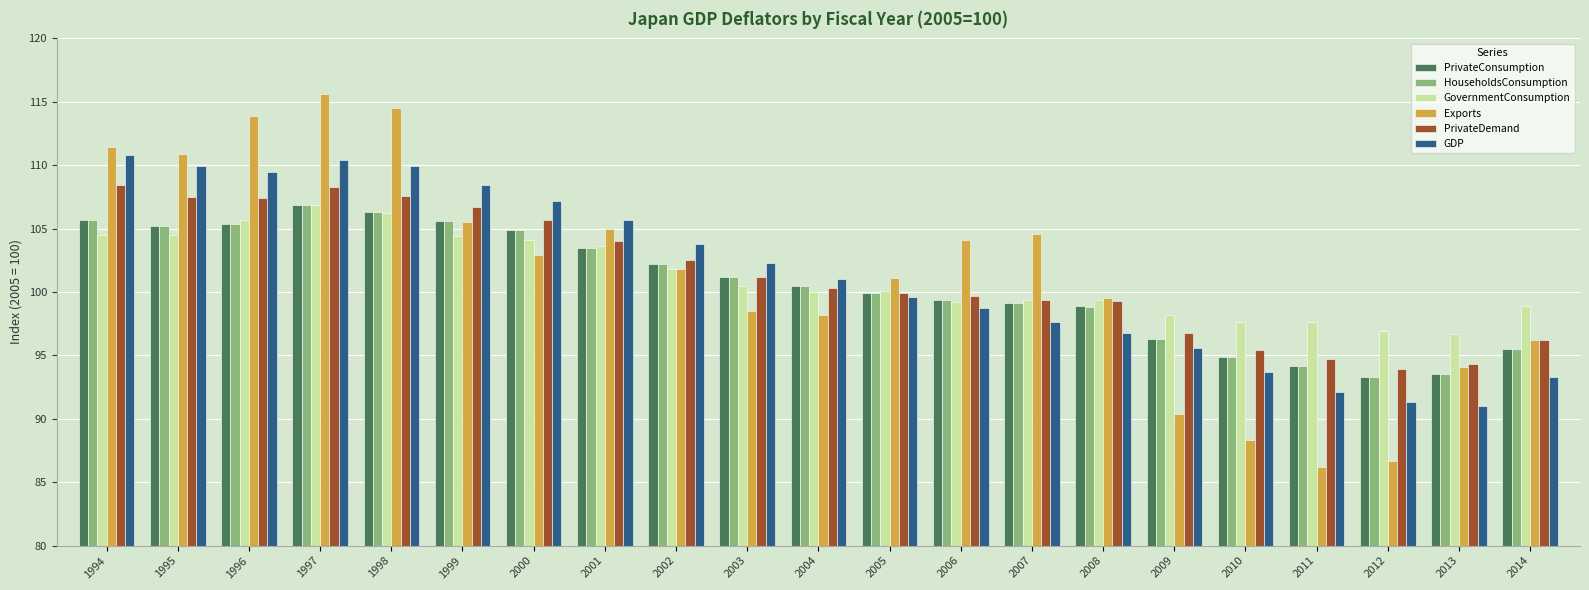

True or false: PrivateDemand has a value of 94.3 at 2013.

True